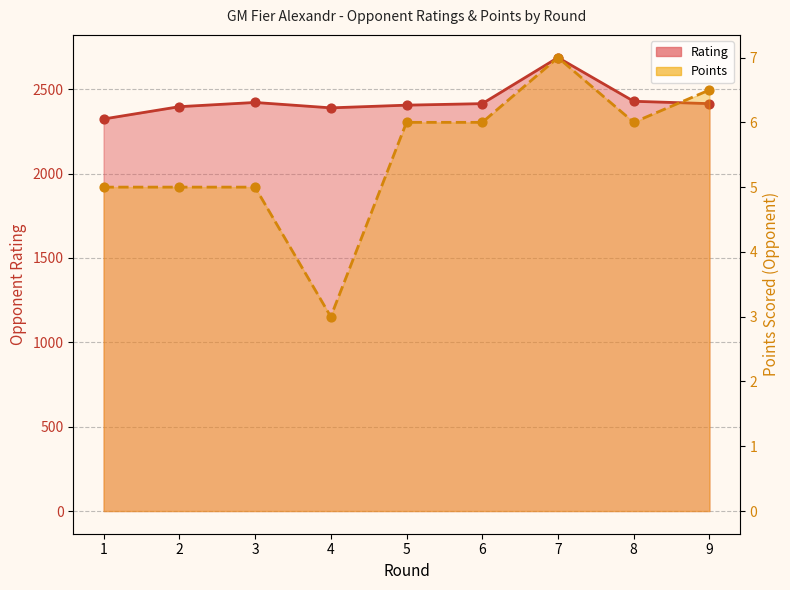

Which series has the largest total across all categories?

Rating